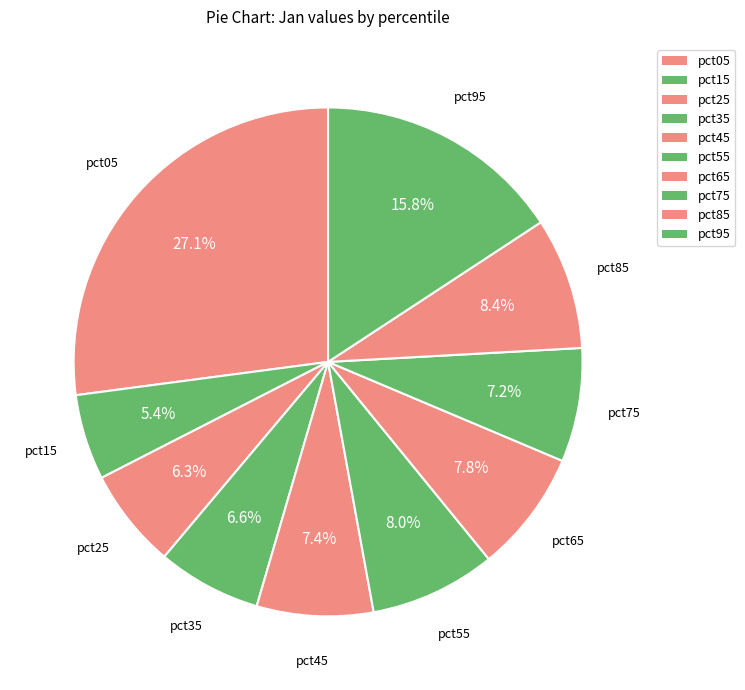

True or false: pct85 accounts for 1% of the total.

False